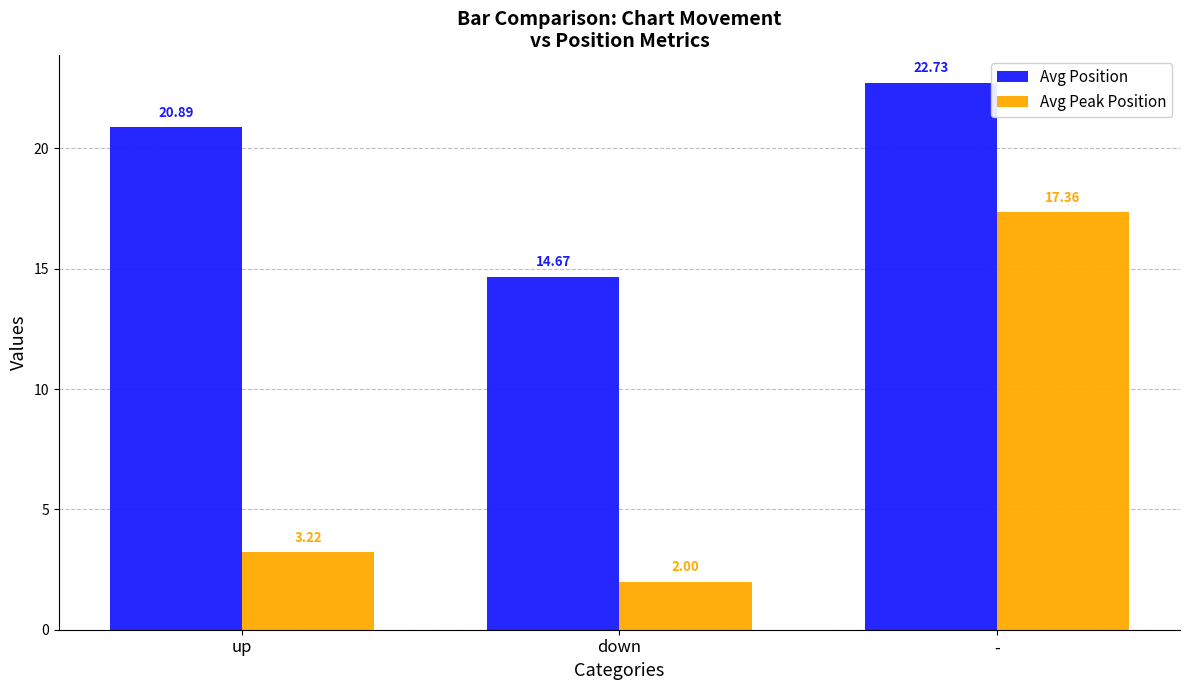

At which label does Avg Position reach its minimum?

down